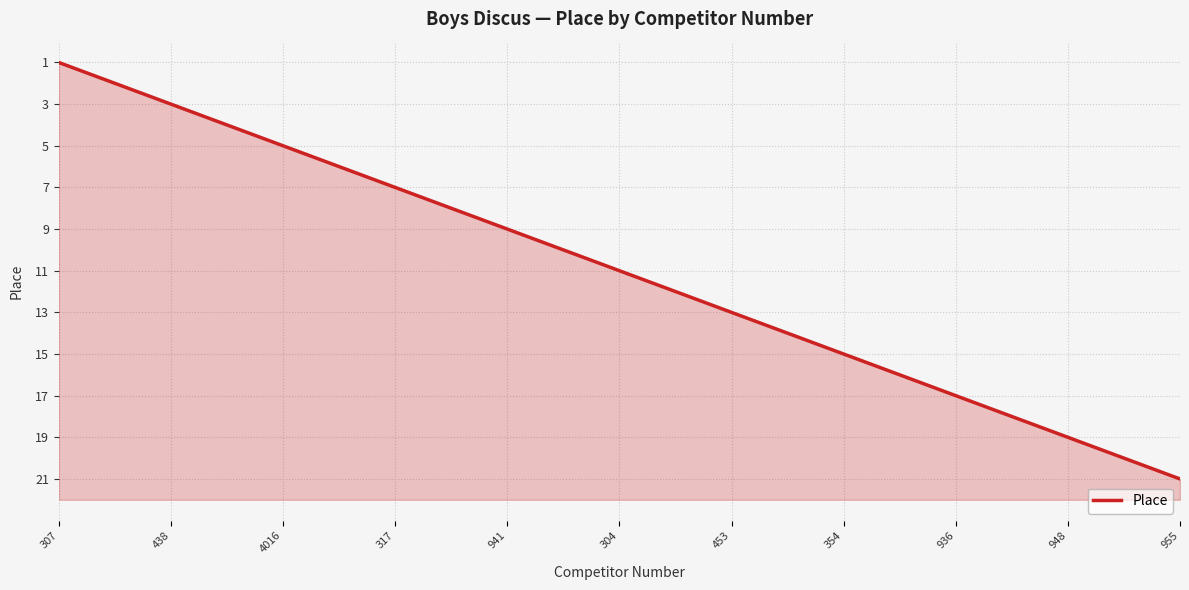

How many lines are shown in the chart?

1